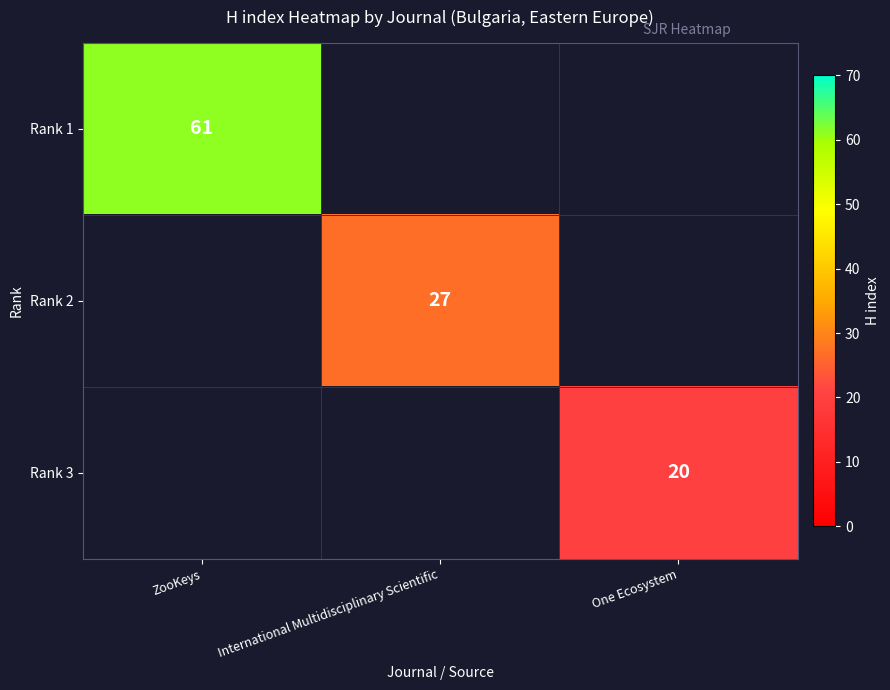

Is it true that Rank 1 equals 36 at ZooKeys?

False